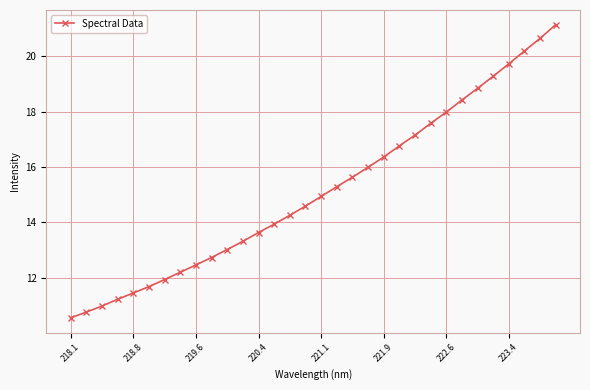

Count the number of data series in this chart.

1